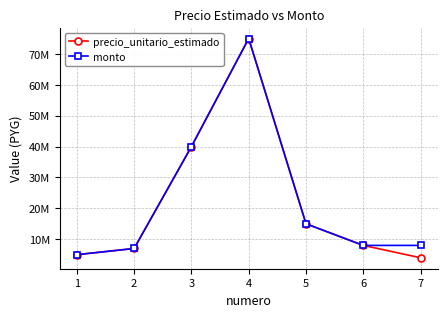

Is this an area chart (filled region under the line)?

No